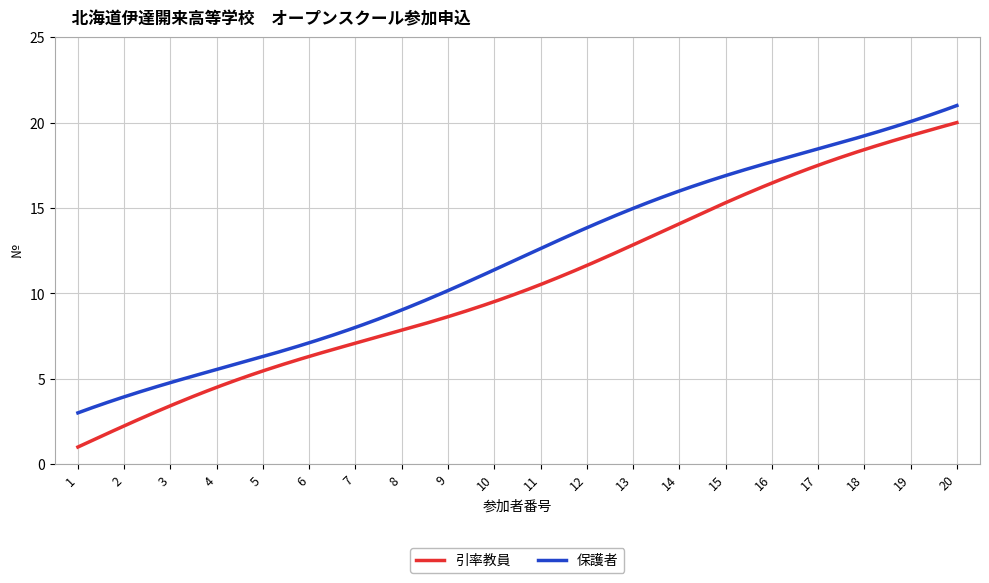

True or false: 引率教員 and 保護者 cross at least once.

False